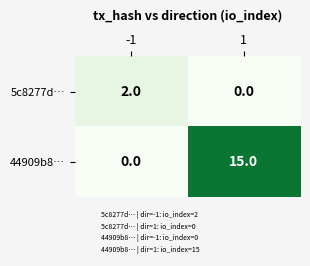

The 5c8277d… series shows 3 at -1. True or false?

False